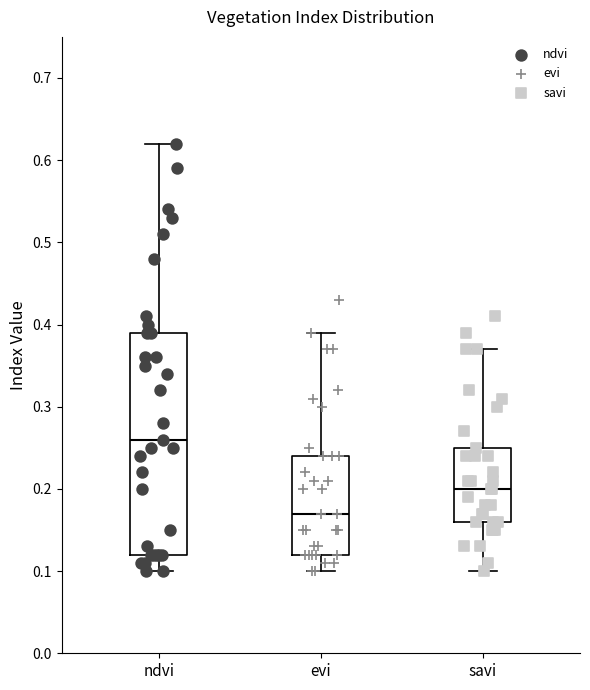

Which box is the tallest, from its lower edge to its upper edge?

ndvi